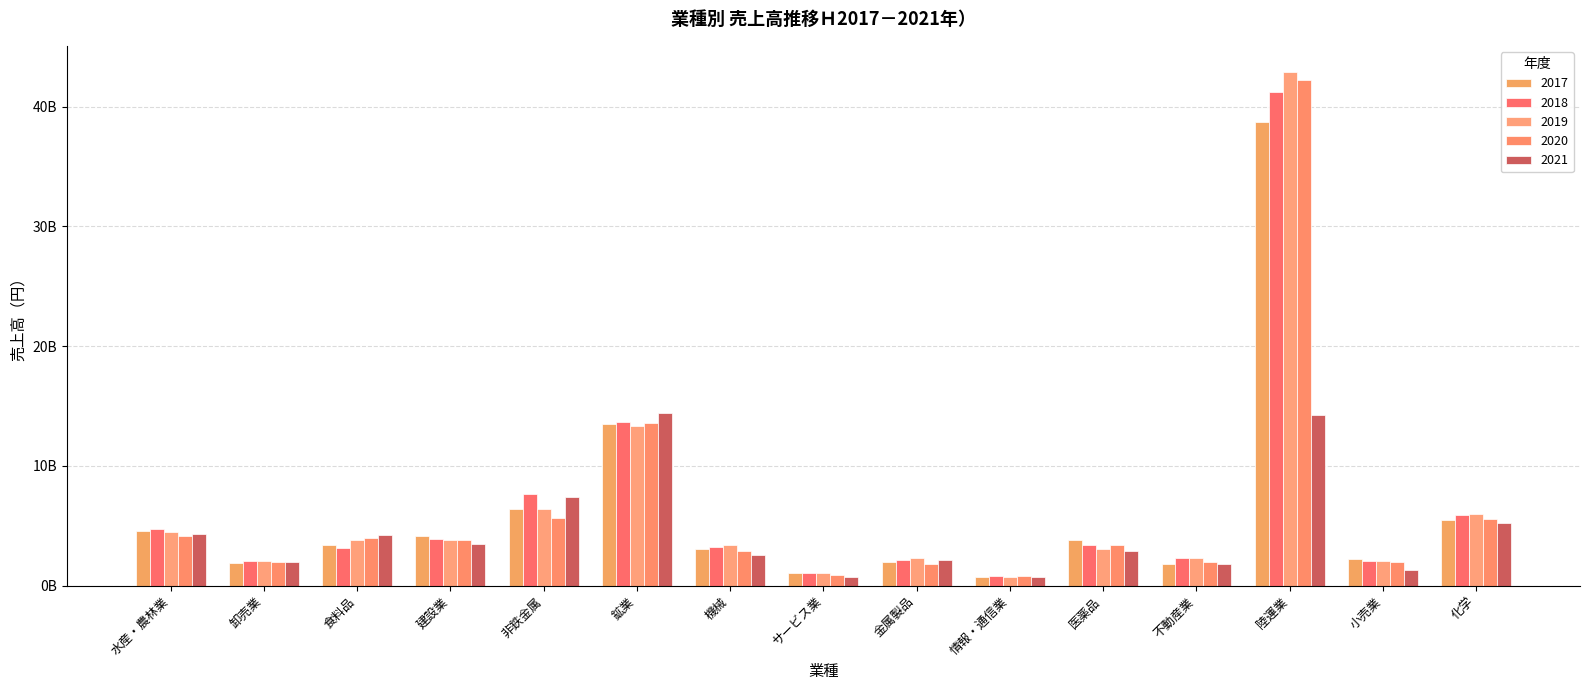

Does the chart contain any negative values?

No